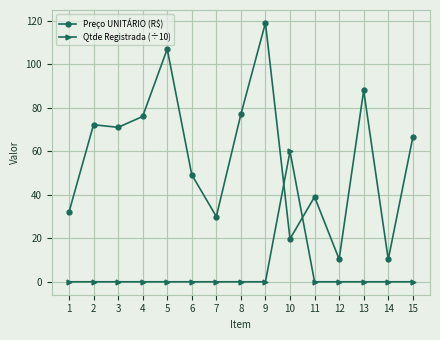

What is the value of the Preço UNITÁRIO (R$) point at the 13th from the left?

88.0